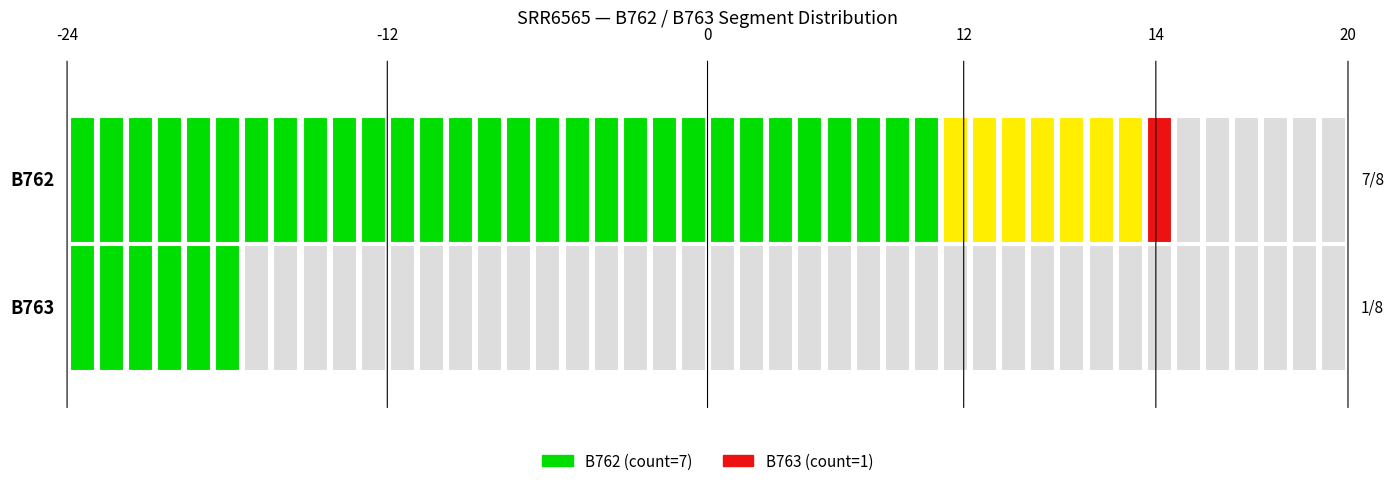

What position from the right is 1?

1